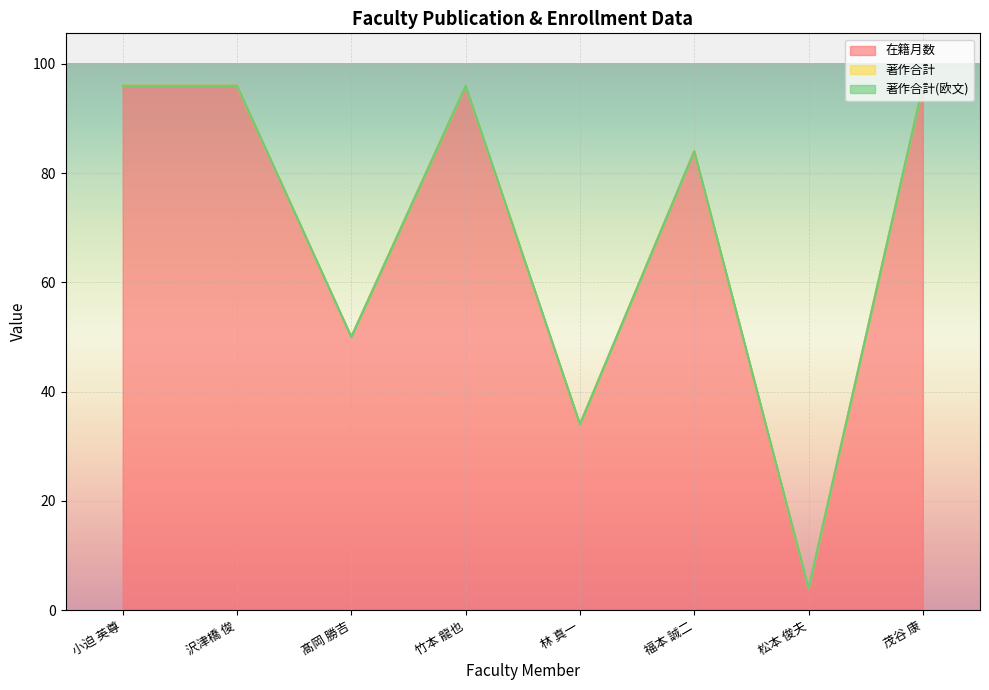

How many lines are shown in the chart?

3